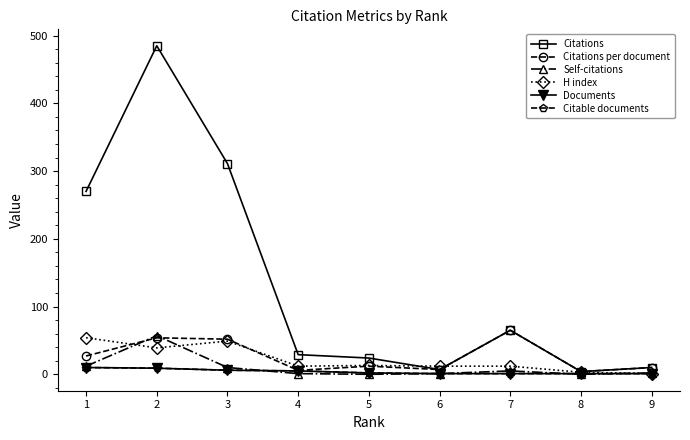

Reading right to left, list all the values displayed in this chart.

Citations: 9=10.0	8=4.0	7=65.0	6=7.0	5=24.0	4=29.0	3=311.0	2=485.0	1=270.0
Citations per document: 9=10.0	8=4.0	7=65.0	6=7.0	5=12.0	4=5.8	3=51.8	2=53.9	1=27.0
Self-citations: 9=2.0	8=0.0	7=5.0	6=1.0	5=0.0	4=1.0	3=10.0	2=57.0	1=12.0
H index: 9=1.0	8=3.0	7=12.0	6=12.0	5=13.0	4=12.0	3=49.0	2=39.0	1=54.0
Documents: 9=1.0	8=1.0	7=1.0	6=1.0	5=2.0	4=5.0	3=6.0	2=9.0	1=10.0
Citable documents: 9=1.0	8=1.0	7=1.0	6=1.0	5=2.0	4=5.0	3=6.0	2=9.0	1=10.0